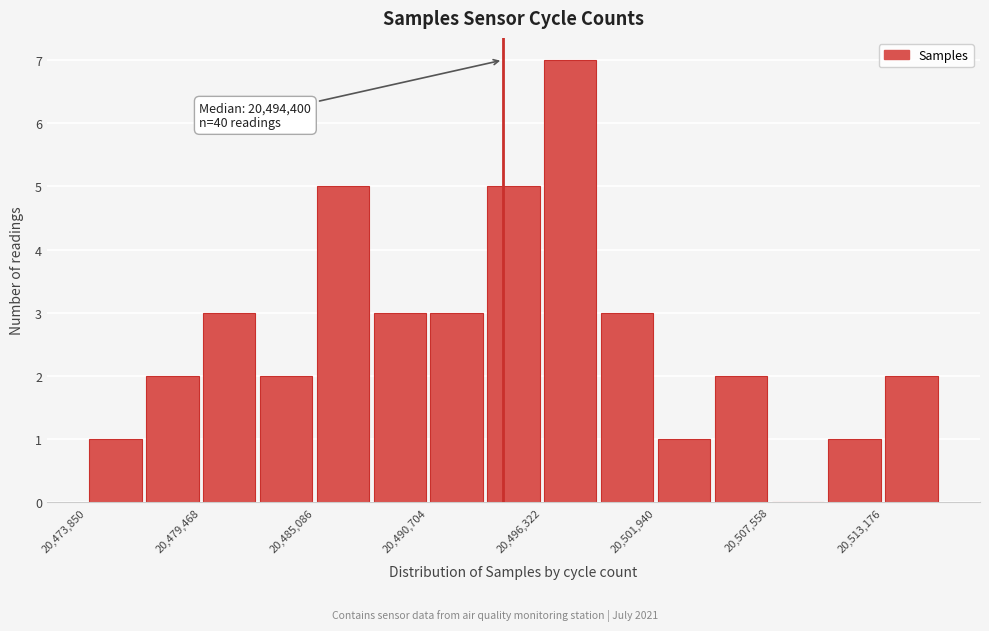

Around what value on the x-axis is the tallest bar? Give the approximate position of its centre, as read against the axis.

20498000